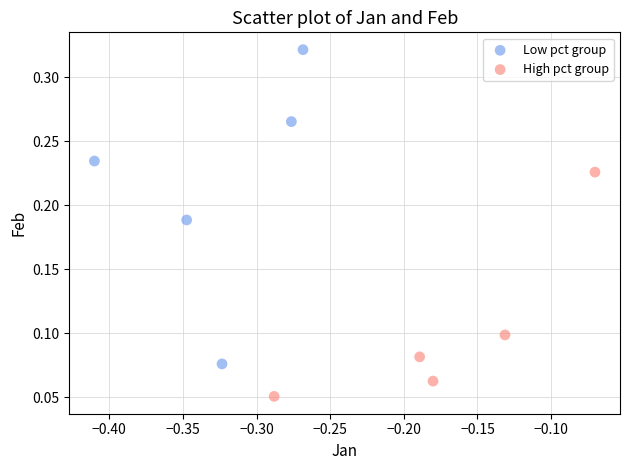

What are all the series names shown in the legend?

Low pct group, High pct group